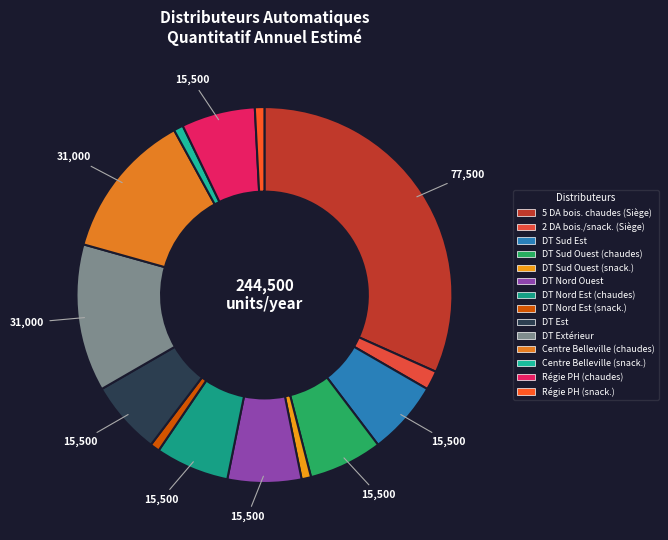

Is there a majority slice in this chart?

No